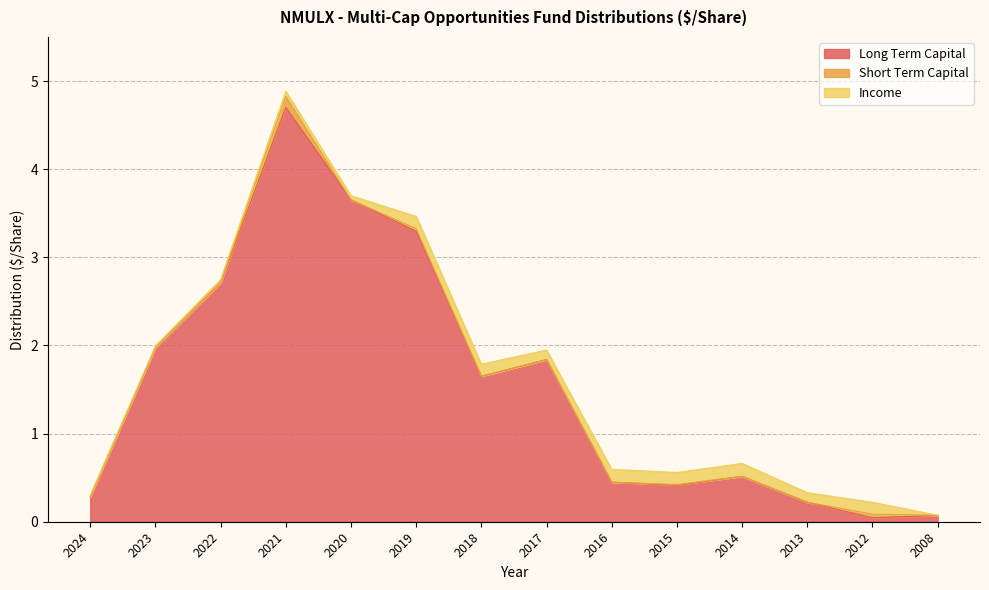

Where is Income nearest to the value 0?

2008